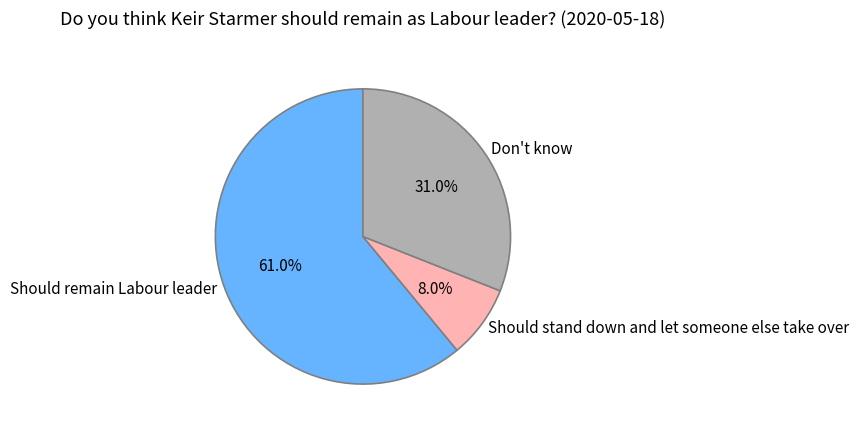

Rank the categories by value from lowest to highest.

Should stand down and let someone else take over, Don't know, Should remain Labour leader